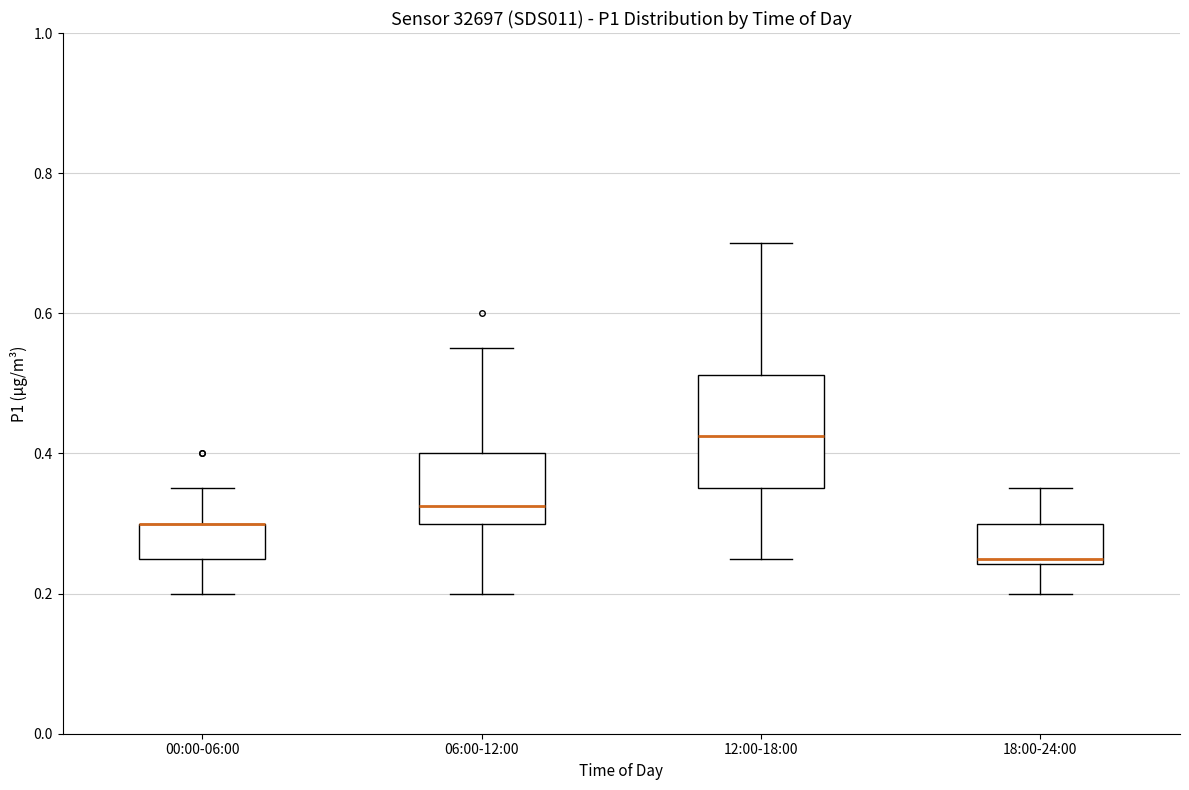

Reading left to right, transcribe this box plot: for each box, give where its median line is, the range the box spans, and where its two whiskers end, as read against the y-axis. The values are not printed on the chart, so give them approximately, as read against the axis.

00:00-06:00: median 0.30 (drawn on the box's upper edge), box 0.26 to 0.30, whiskers 0.20 to 0.36
06:00-12:00: median 0.32, box 0.30 to 0.40, whiskers 0.20 to 0.56
12:00-18:00: median 0.42, box 0.36 to 0.52, whiskers 0.26 to 0.70
18:00-24:00: median 0.26, box 0.24 to 0.30, whiskers 0.20 to 0.36